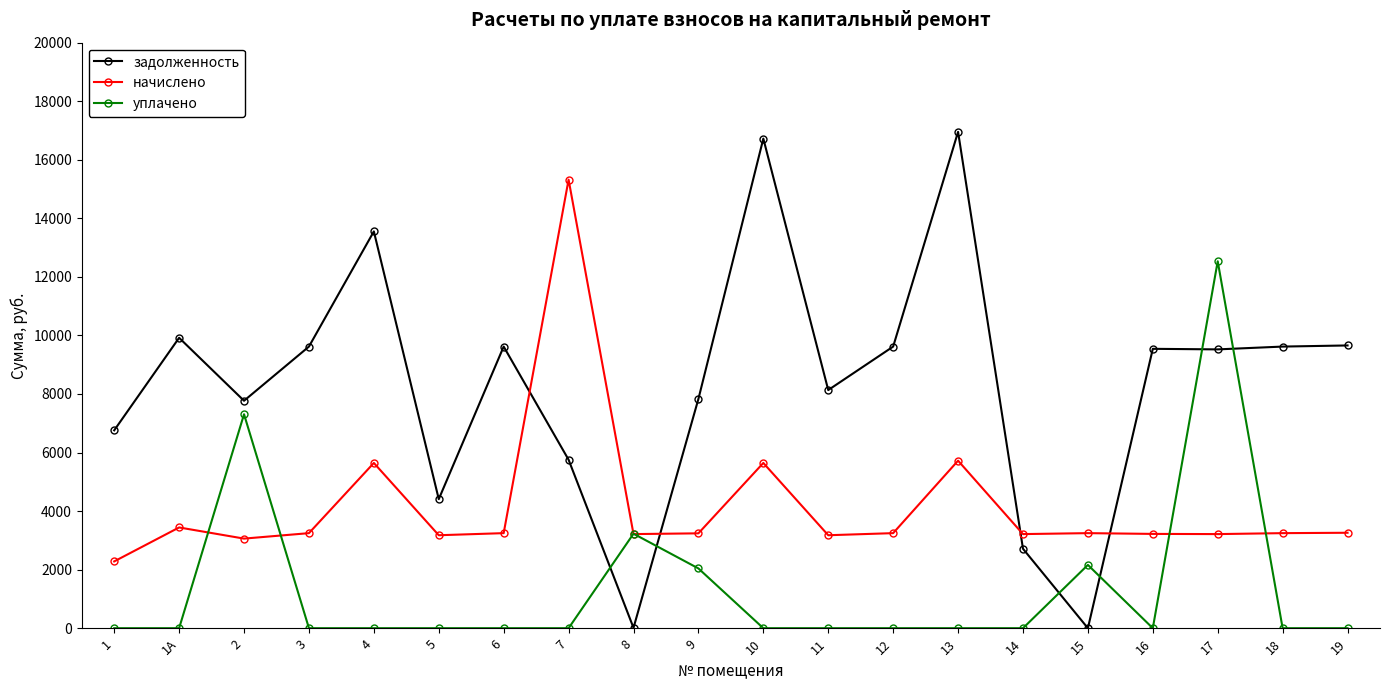

Where do начислено and задолженность first cross each other?

6 and 7